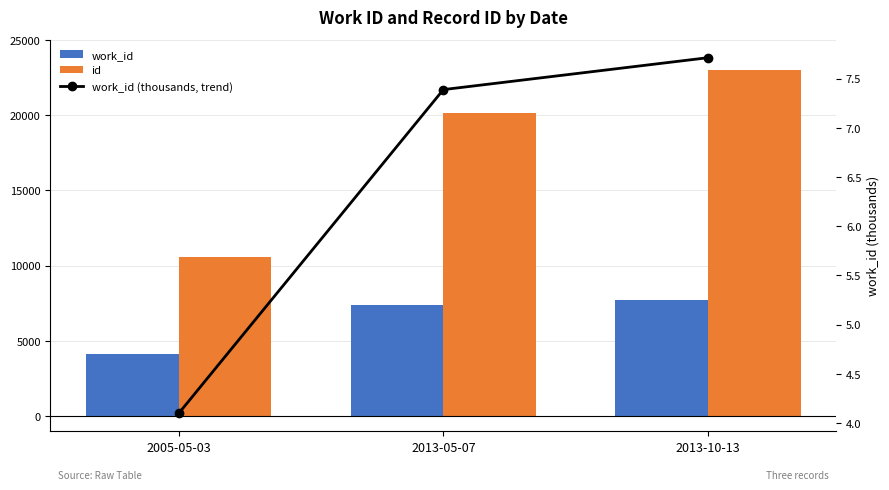

What is the maximum value shown in the chart?

22968.0